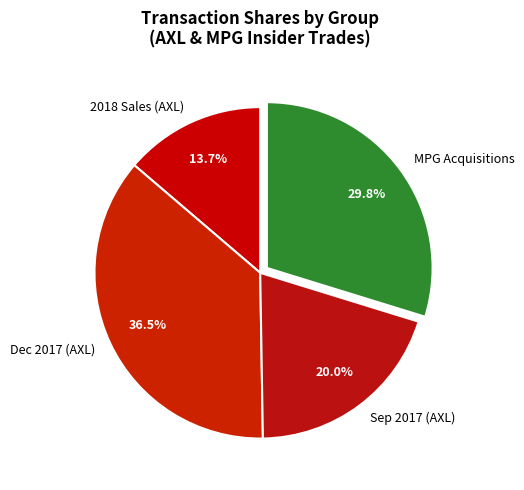

Does Dec 2017 (AXL) represent more than half of the total?

No